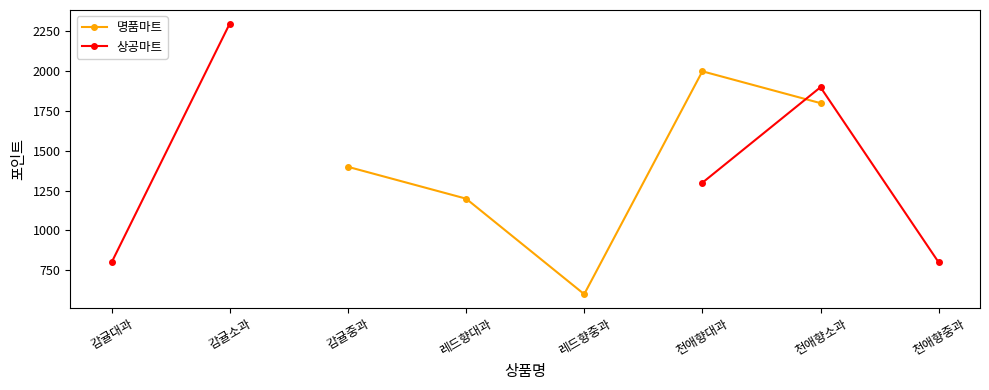

How many lines are shown in the chart?

2